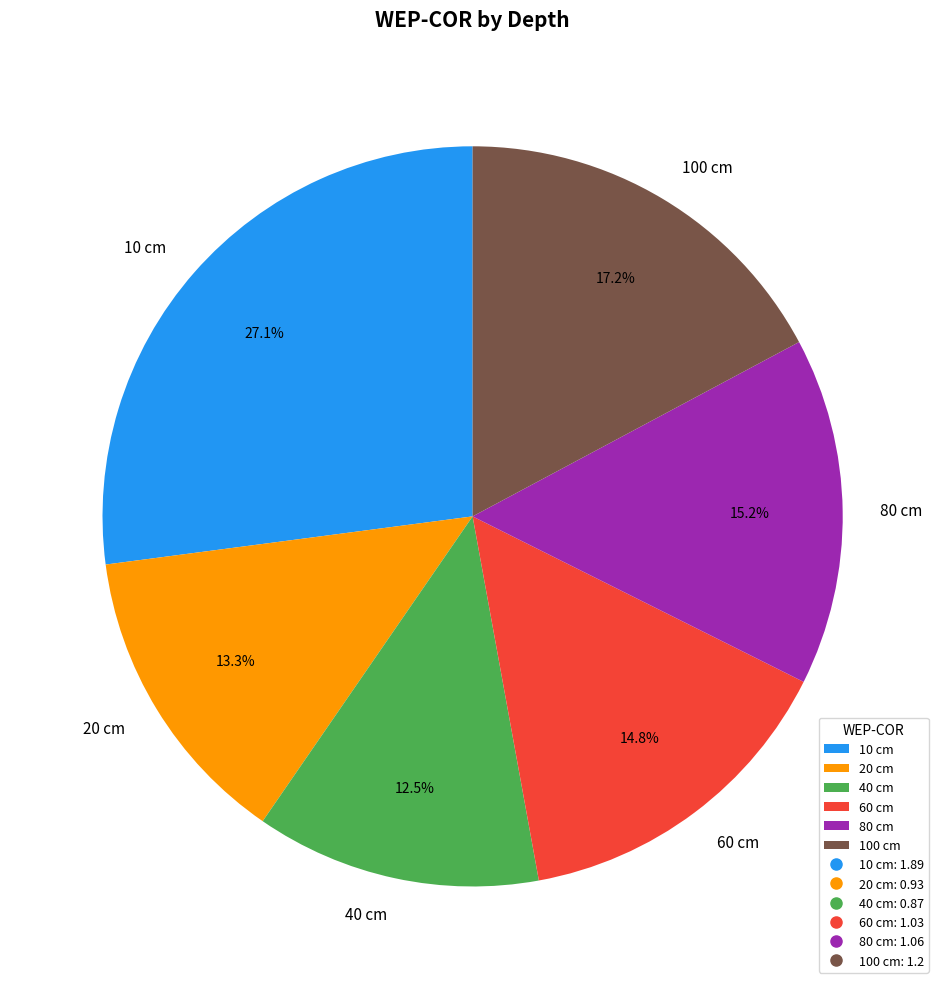

True or false: 10 cm accounts for 27% of the total.

True